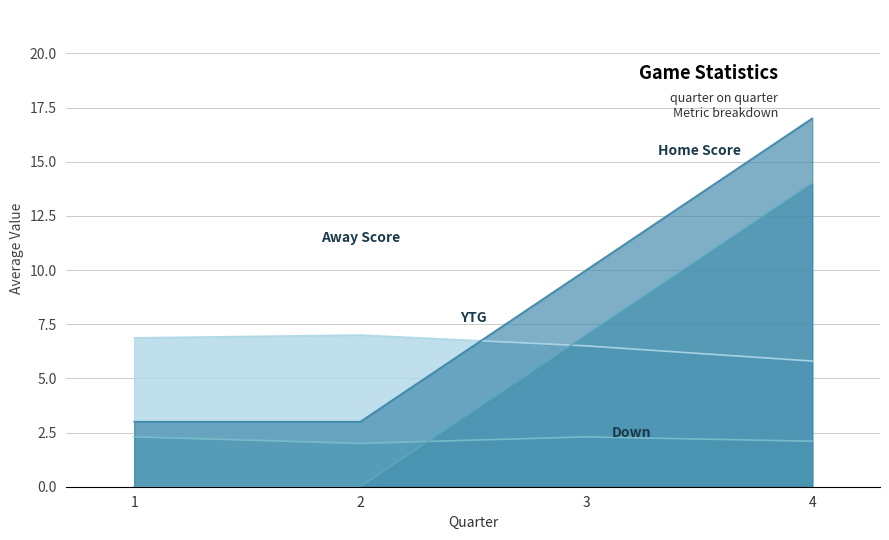

How many categories are shown in the chart?

4